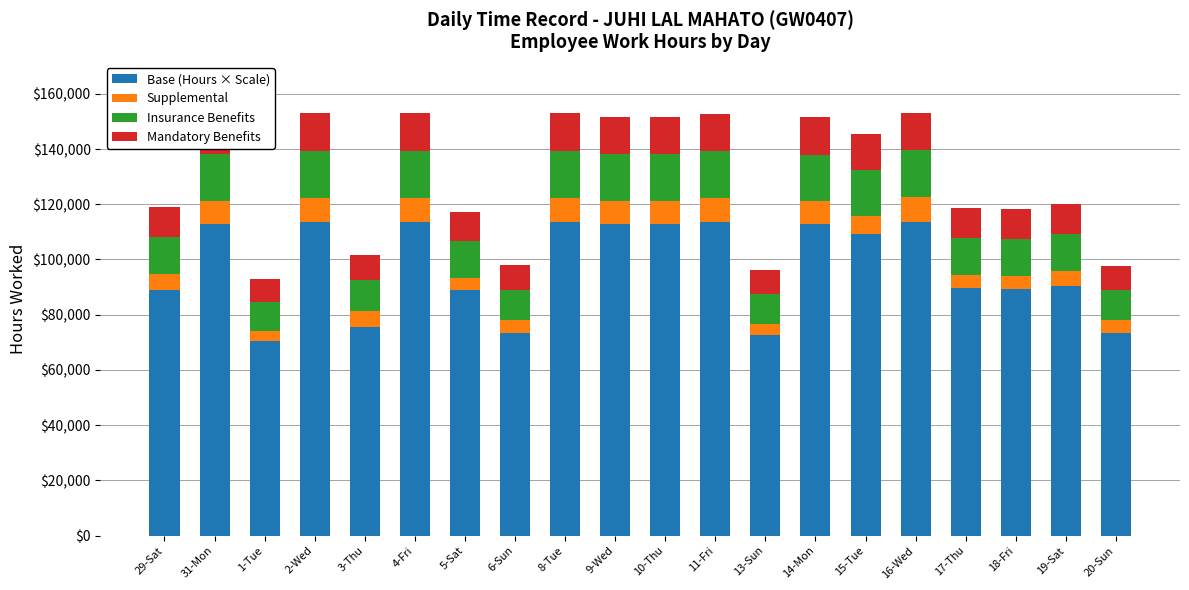

What is the lowest value of the Base (Hours × Scale) series?

70640.0